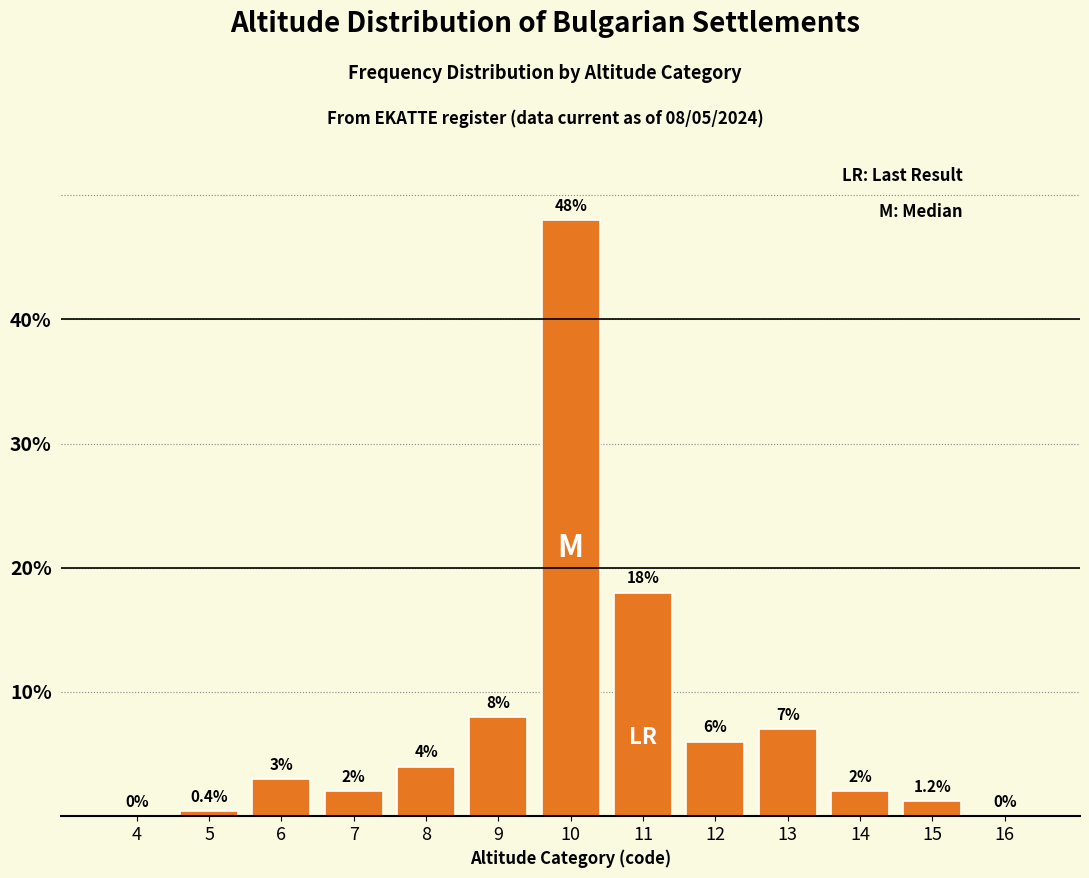

Reading left to right, transcribe all the data shown in this chart.

4=0.0	5=0.4	6=3.0	7=2.0	8=4.0	9=8.0	10=48.0	11=18.0	12=6.0	13=7.0	14=2.0	15=1.2	16=0.0